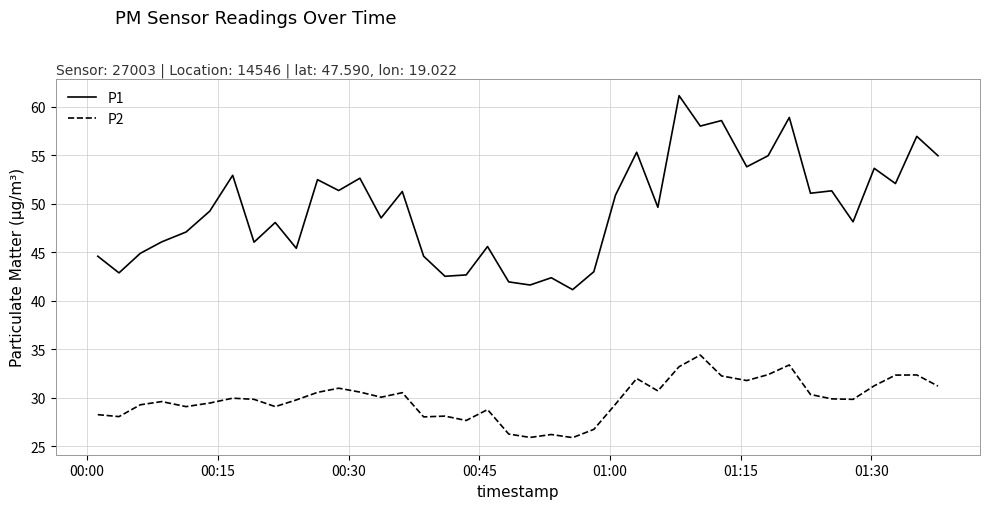

Rank the series by their average value, from lowest to highest.

P2, P1